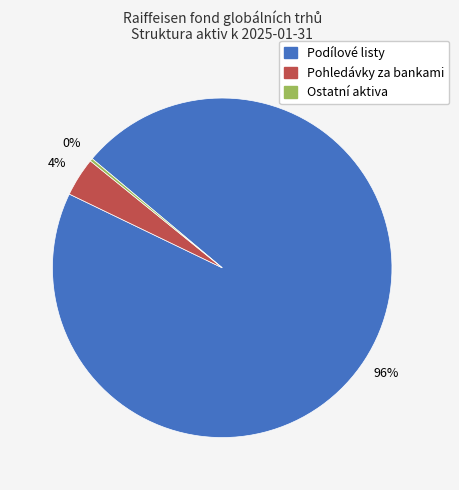

Does any single category account for the majority?

Yes